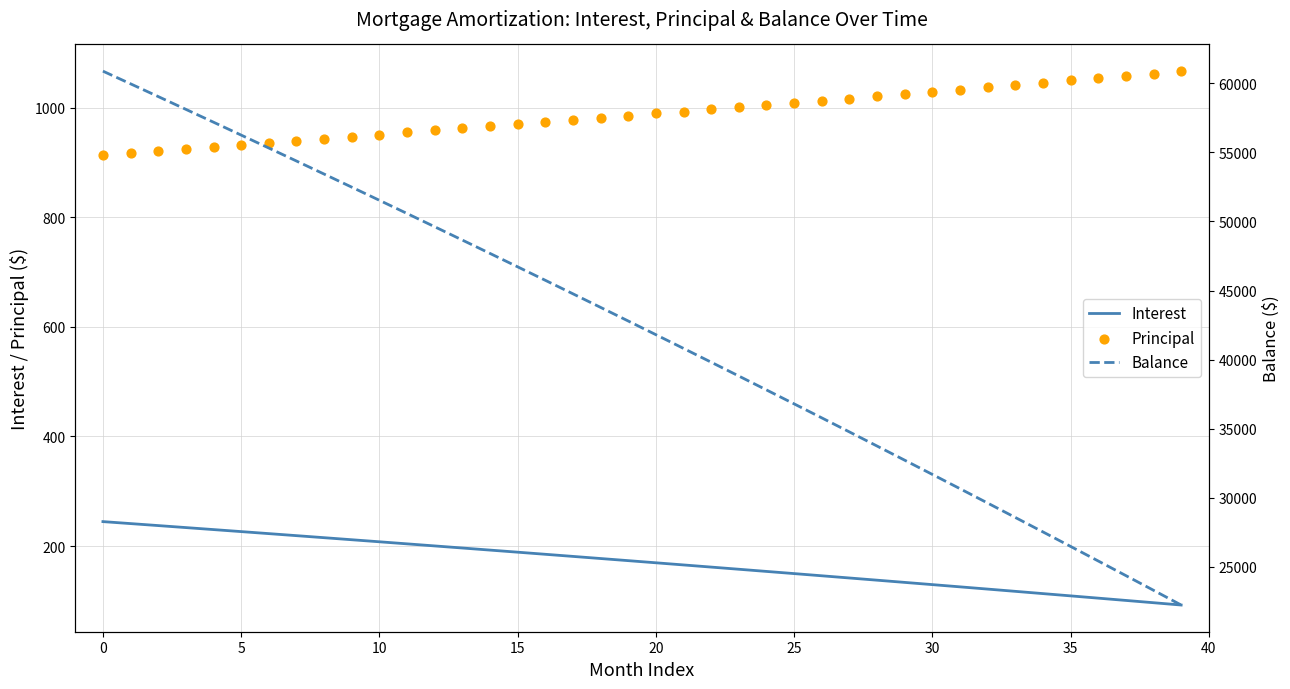

What is the minimum value for Interest?

92.3